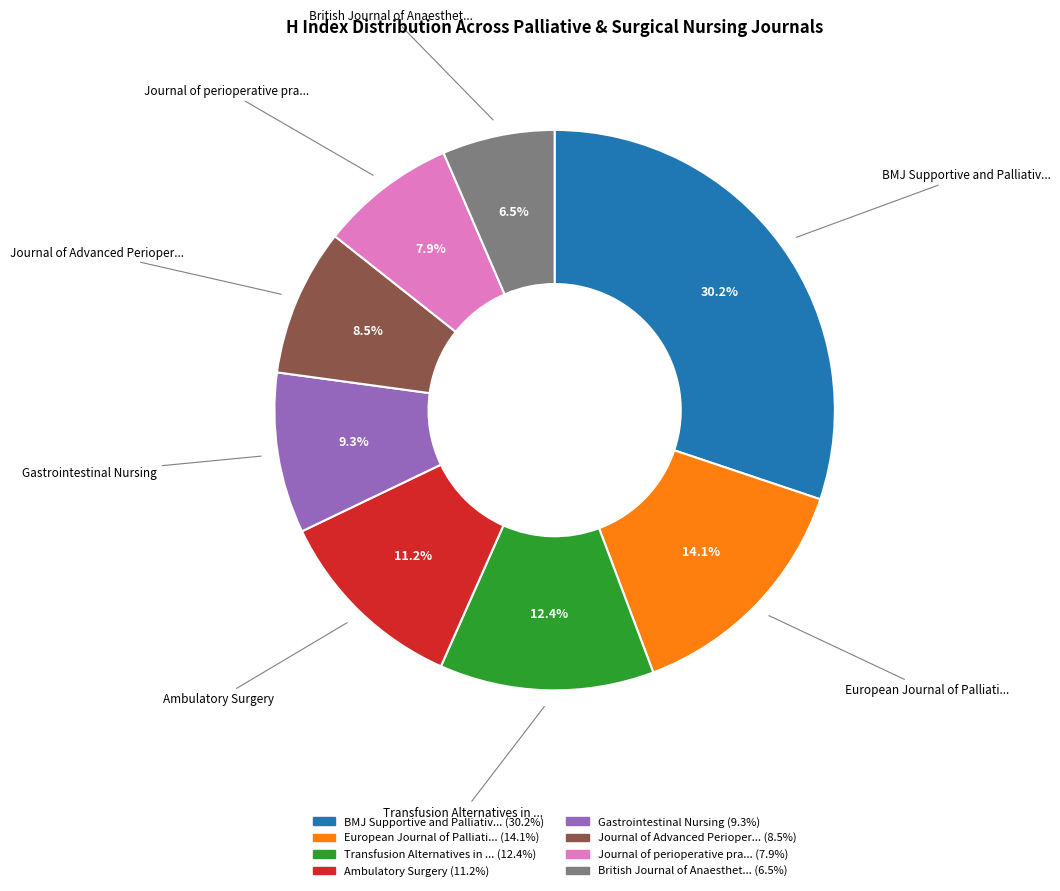

Does any single category account for the majority?

No